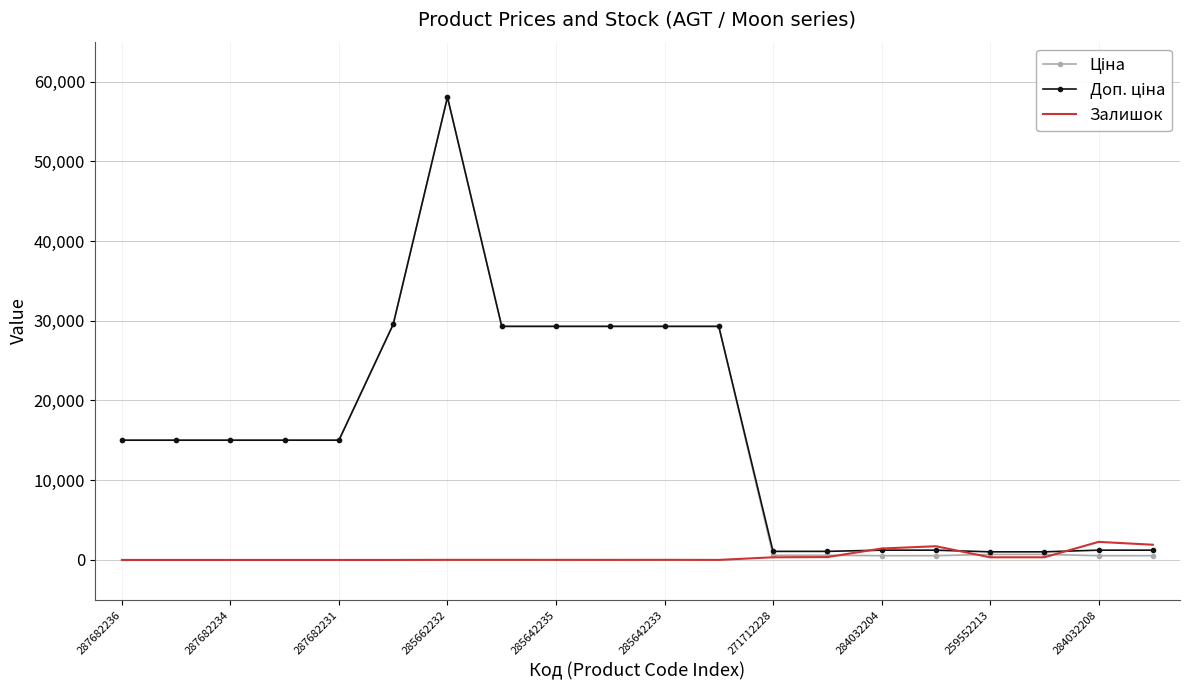

Does the chart have visible grid lines?

Yes